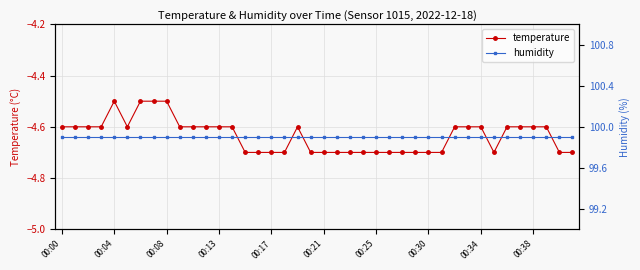

Is it true that temperature equals -4.7 at 00:21?

True